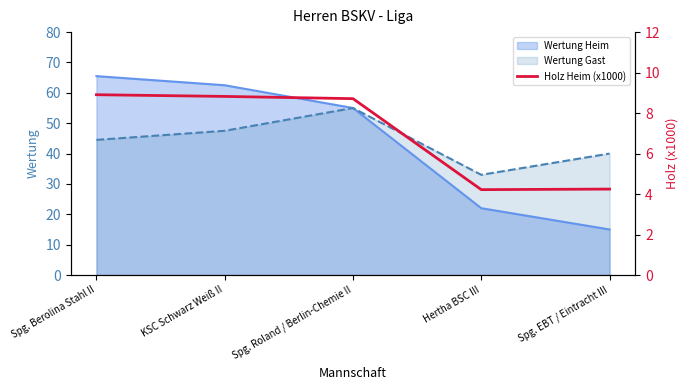

Where is the data nearest to the value 6?

Spg. EBT / Eintracht III